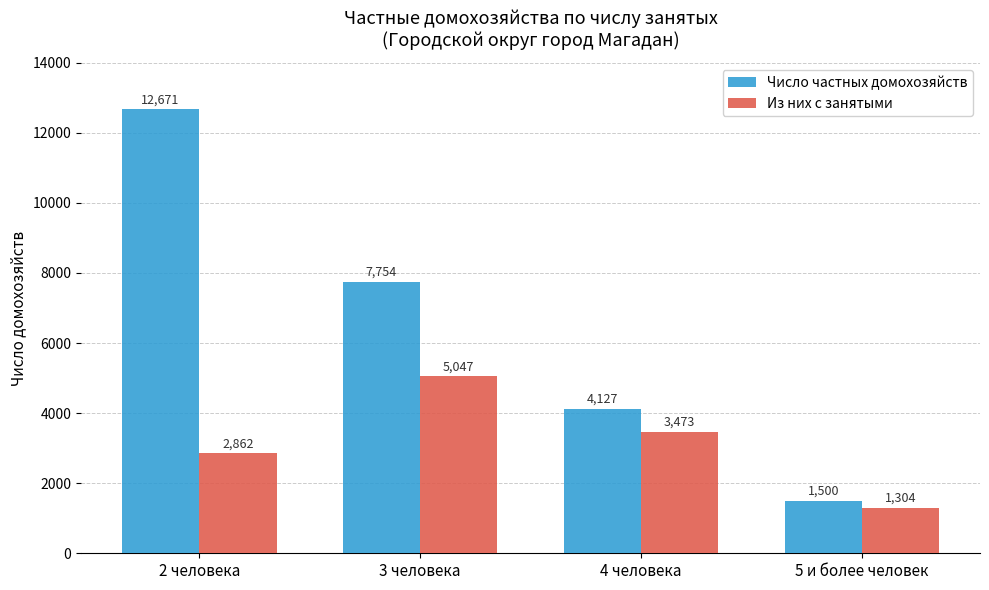

Which category has the highest value in the Число частных домохозяйств series?

2 человека